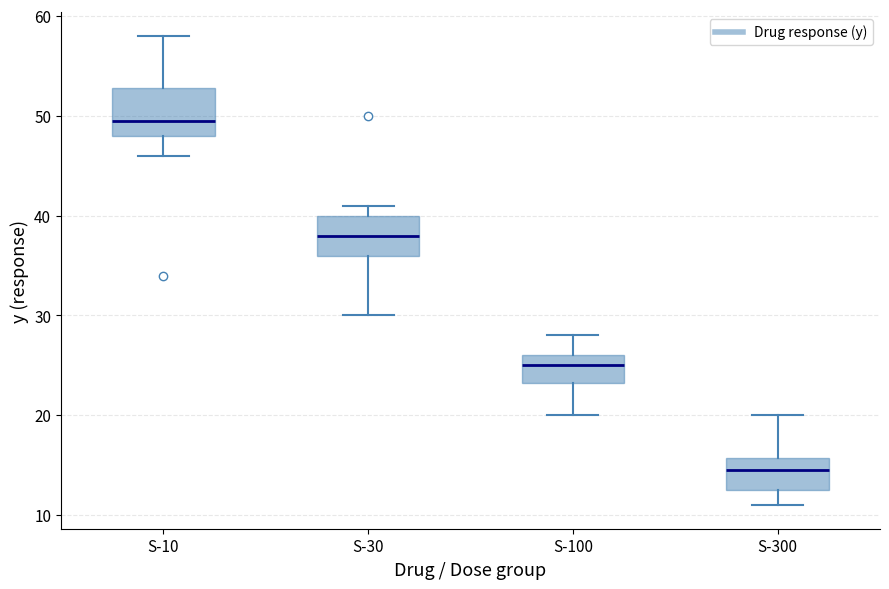

Reading left to right, read every box against the y-axis: the position of its median line, the range the box covers, and the ends of its whiskers. The values are not printed on the chart, so give them approximately, as read against the axis.

S-10: median 50, box 48 to 53, whiskers 46 to 58
S-30: median 38, box 36 to 40, whiskers 30 to 41
S-100: median 25, box 23 to 26, whiskers 20 to 28
S-300: median 15, box 13 to 16, whiskers 11 to 20